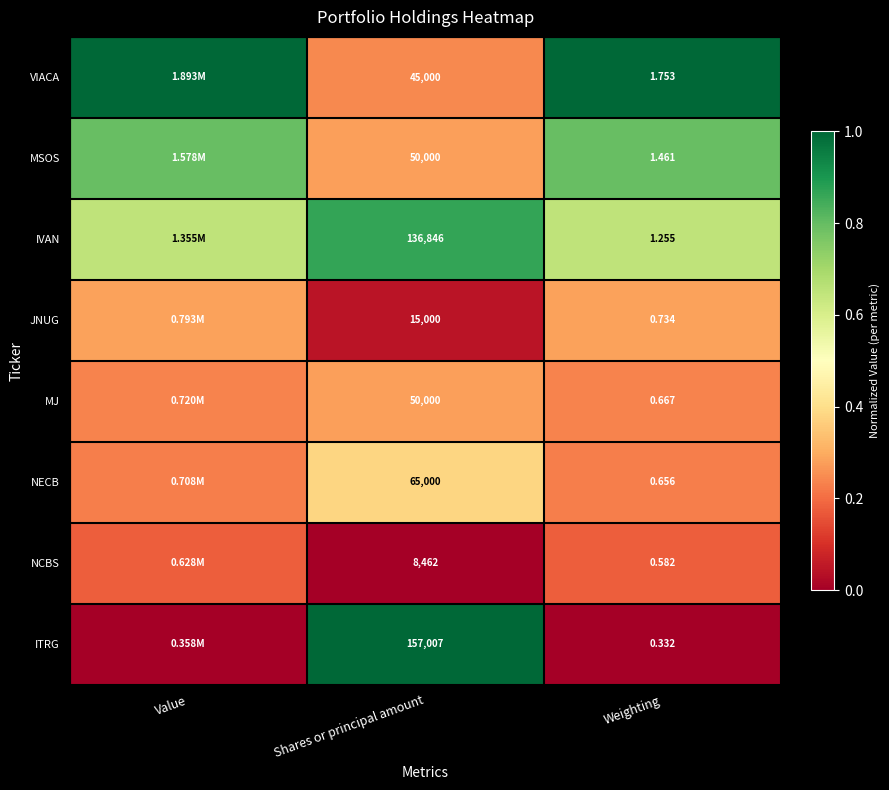

At Weighting, list the series in order from largest to smallest.

VIACA, MSOS, IVAN, JNUG, MJ, NECB, NCBS, ITRG